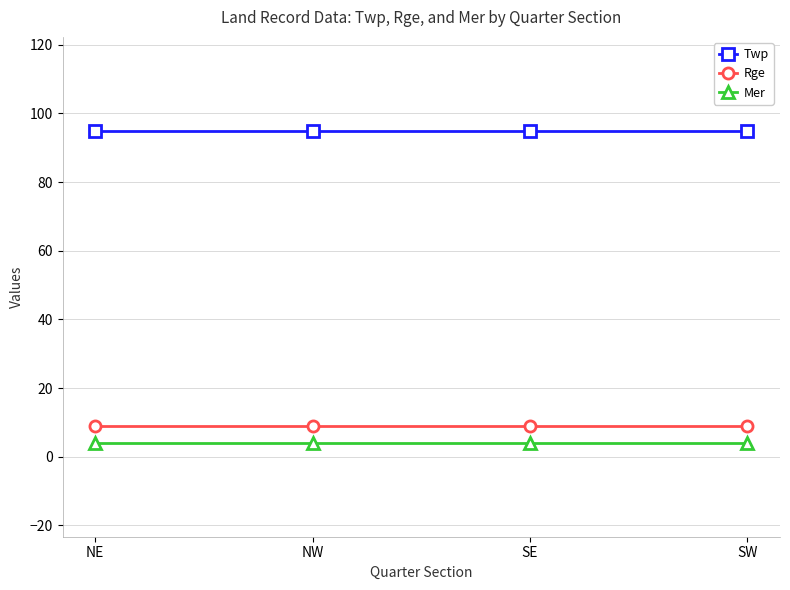

What are all the series names shown in the legend?

Twp, Rge, Mer